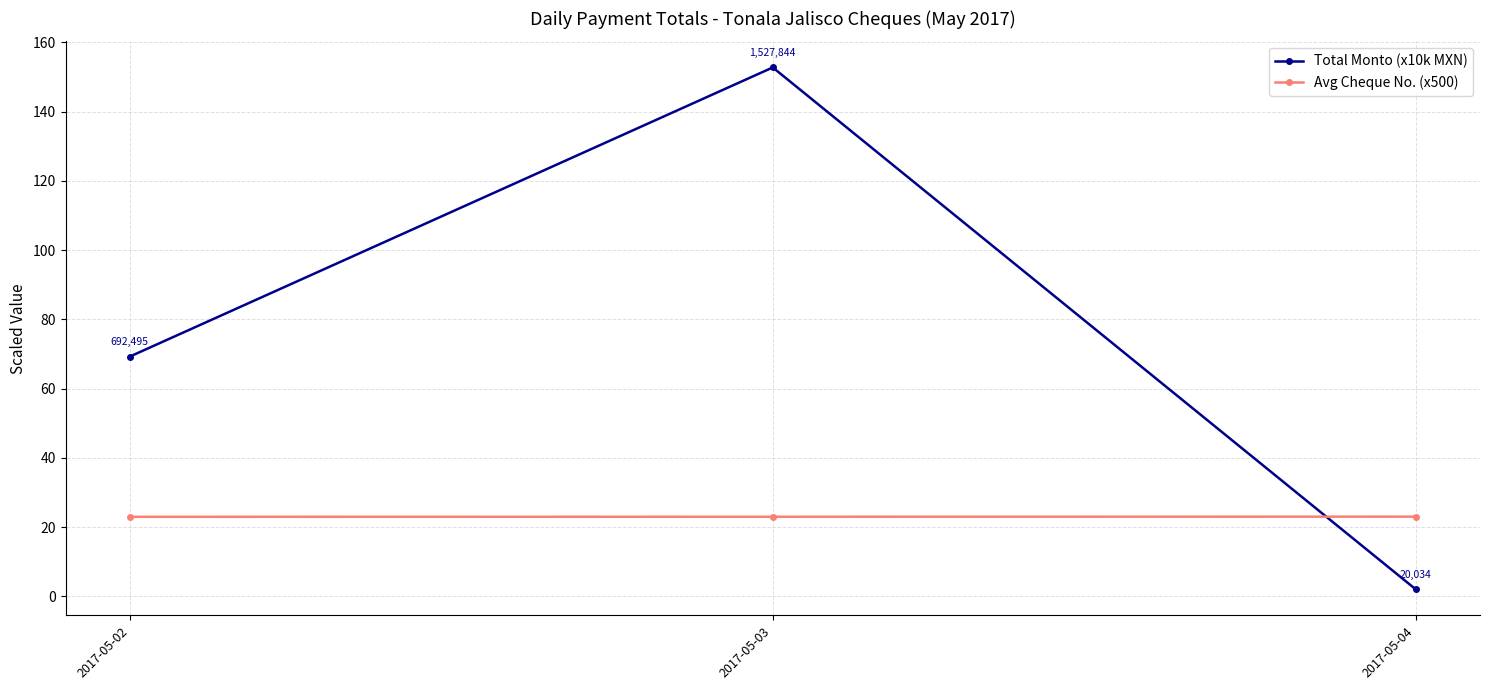

What value does the Avg Cheque No. (x500) series have at 2017-05-03?

23.0